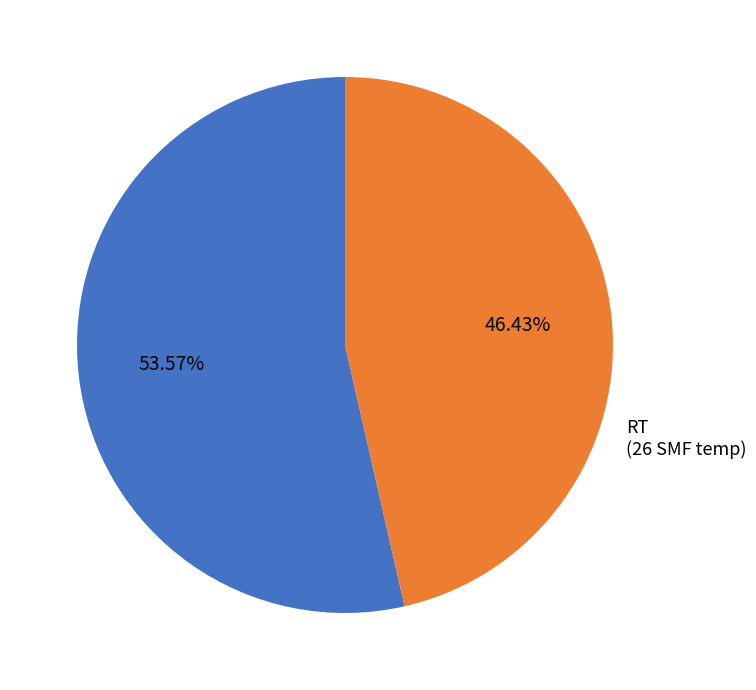

Does RT represent more than half of the total?

No